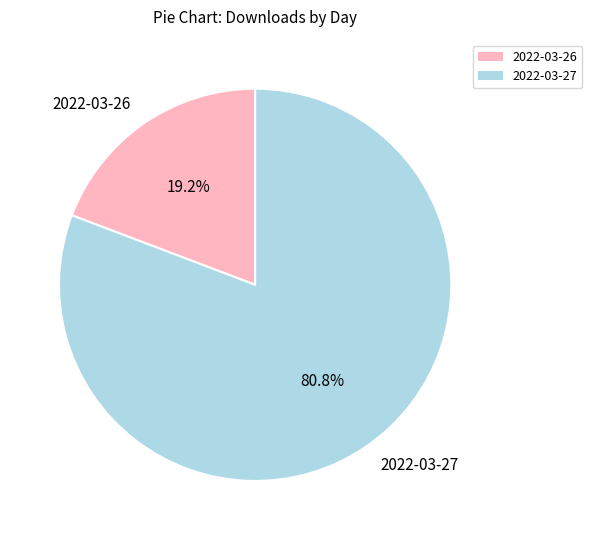

Approximately how many times larger is the value at 2022-03-26 compared to 2022-03-27?

0.2